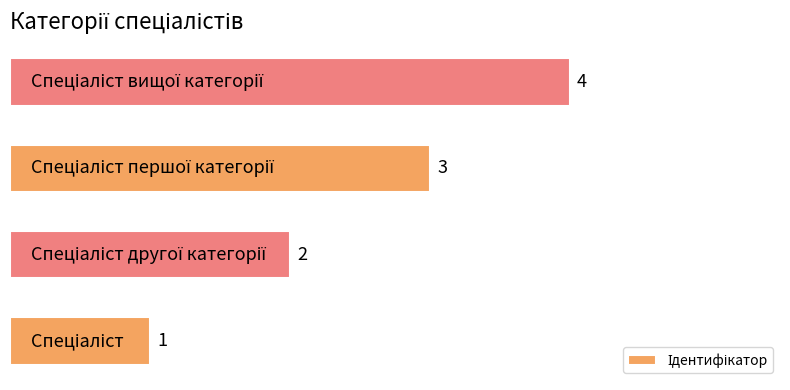

How many series are shown in this chart?

1